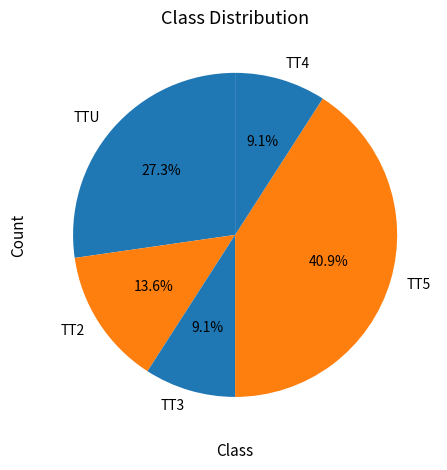

To the nearest percent, what is the combined percentage of TT4 and TT2?

23%